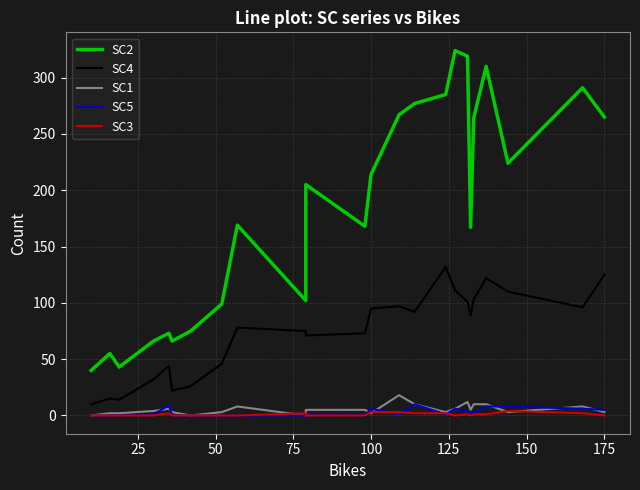

How many interior local valleys does the SC3 series have?

2